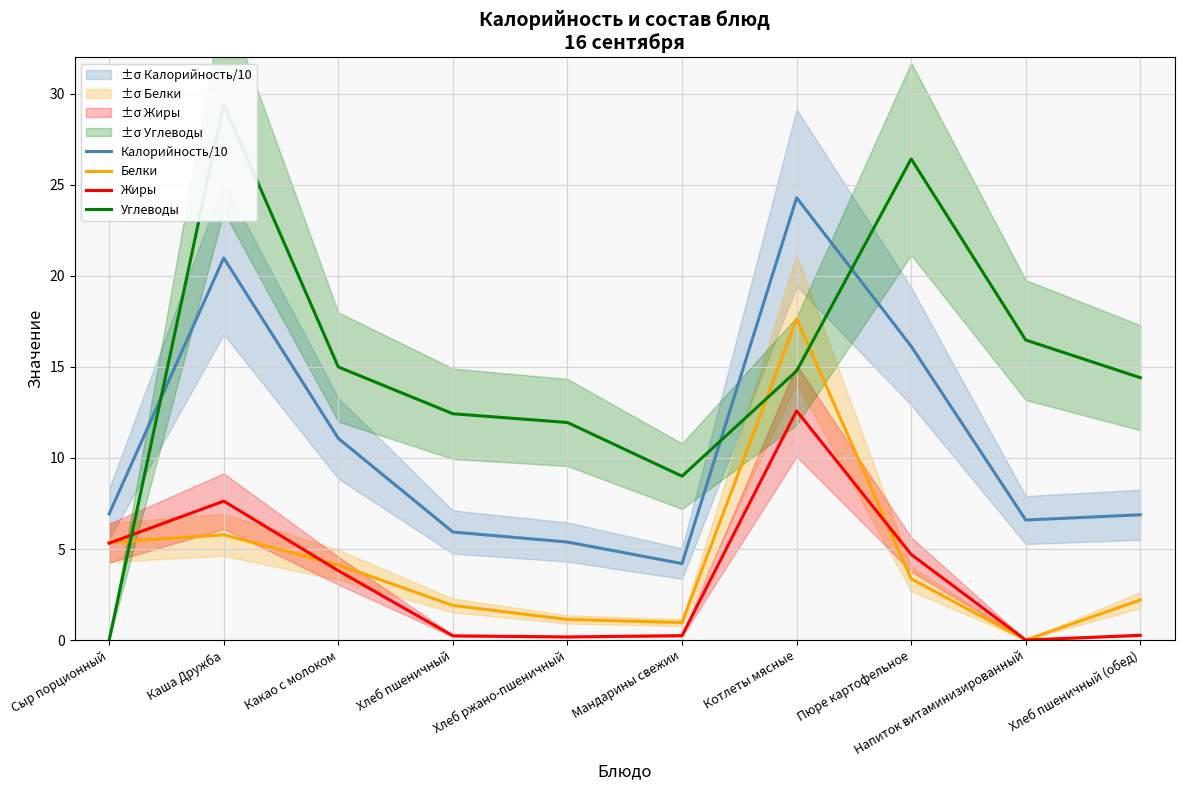

Rank the series at Напиток витаминизированный from highest to lowest value.

Углеводы, Калорийность/10, Белки, Жиры